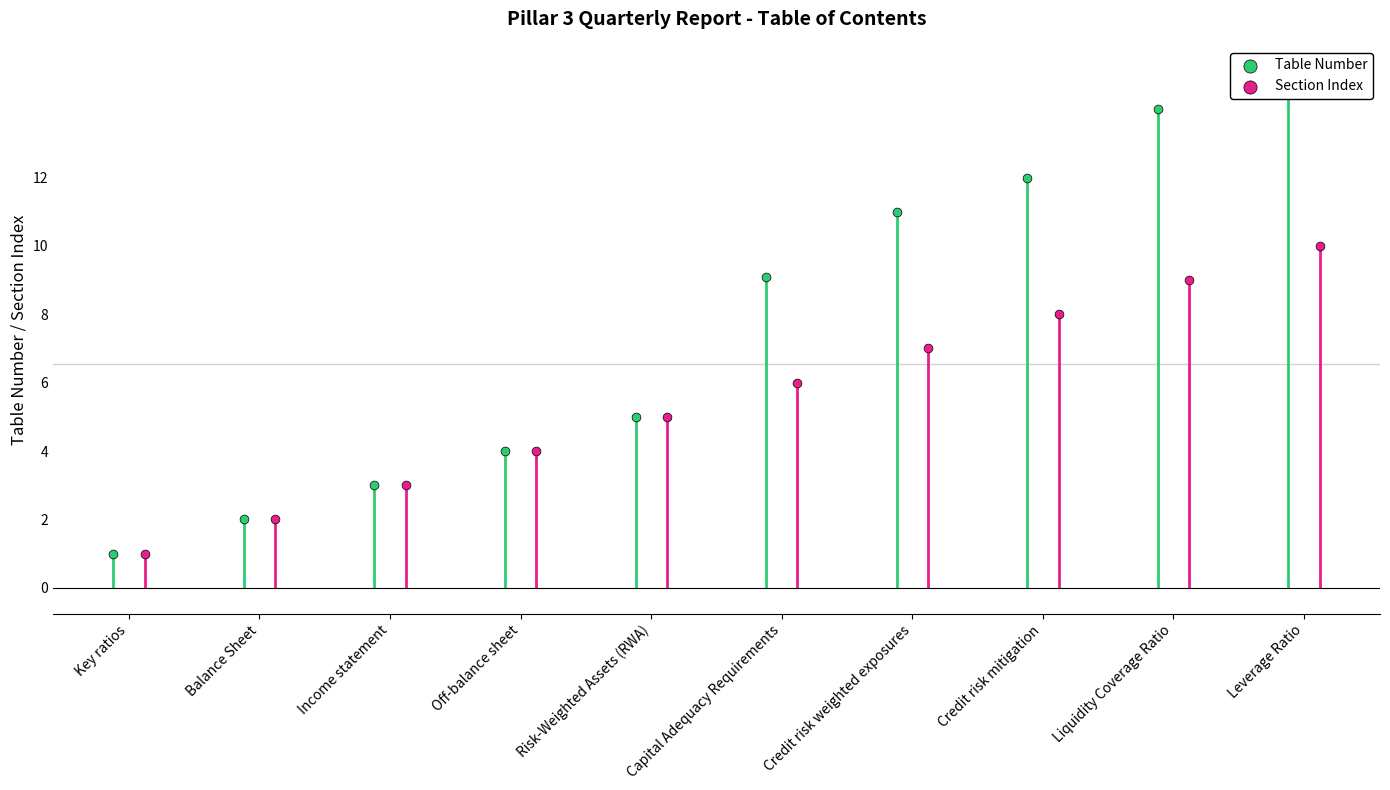

What are all the series names shown in the legend?

Table Number, Section Index